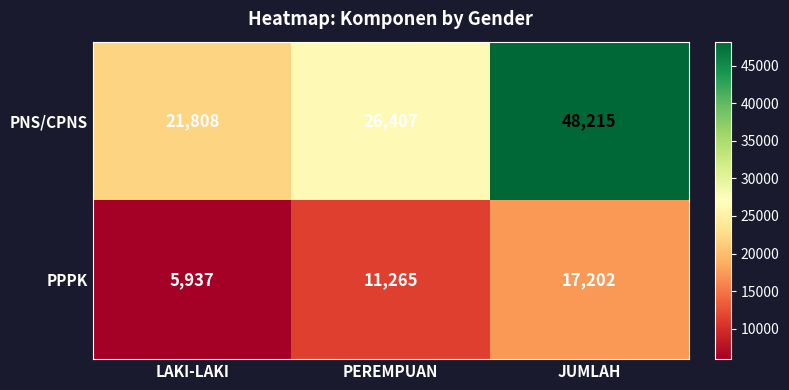

Where is PPPK nearest to the value 11569?

PEREMPUAN